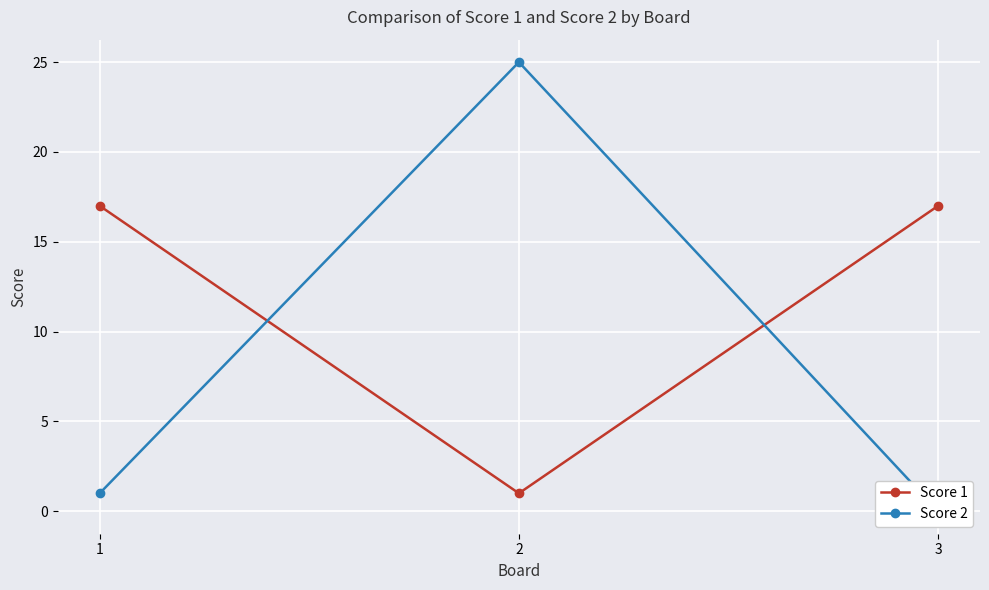

Which series has the largest total across all categories?

Score 1